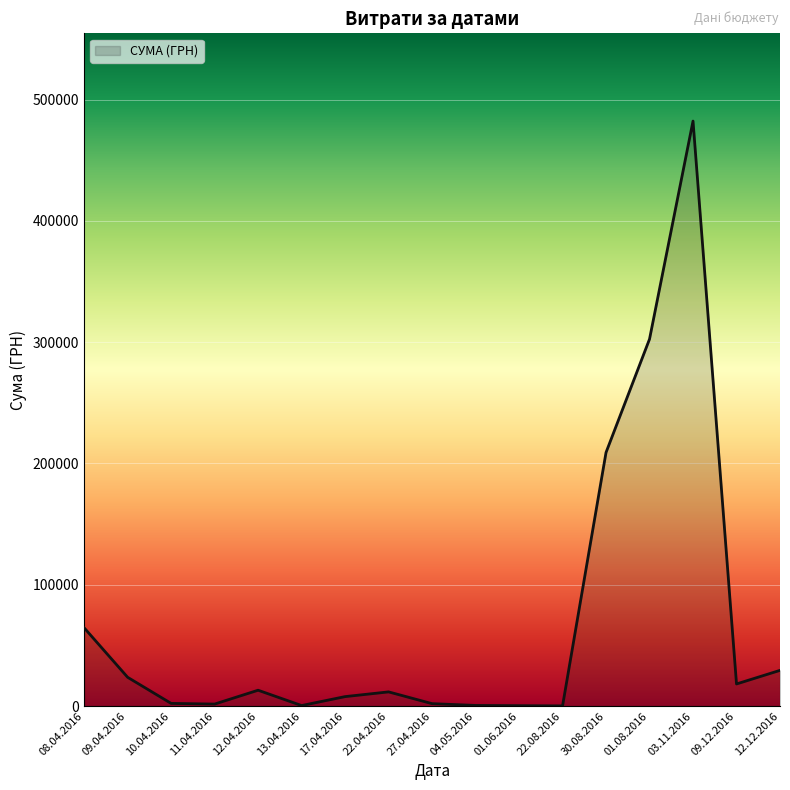

Which label corresponds to the largest value in the chart?

03.11.2016